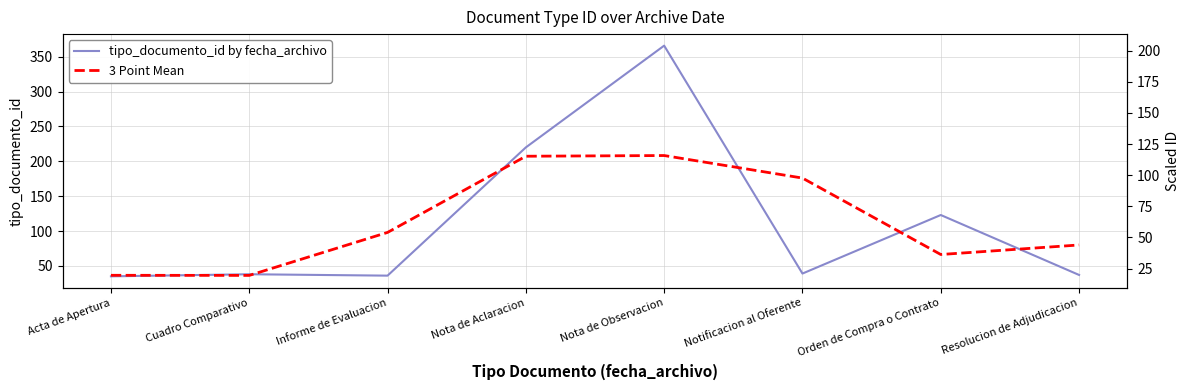

What is the label of the 2nd point from the right?

Orden de Compra o Contrato